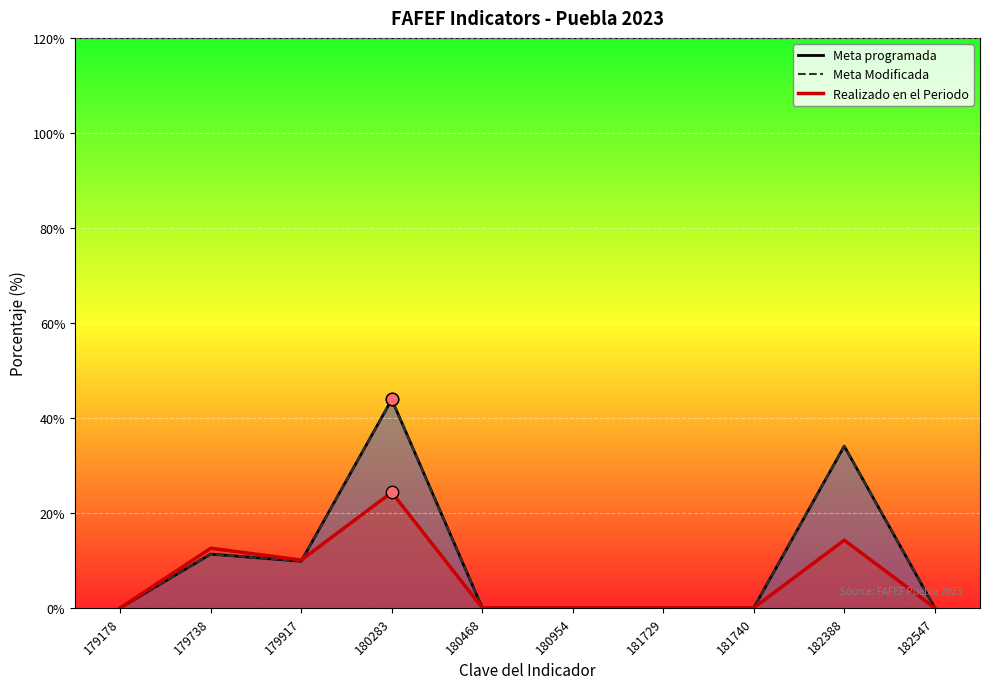

What is the total value across all series at 179917?

29.7